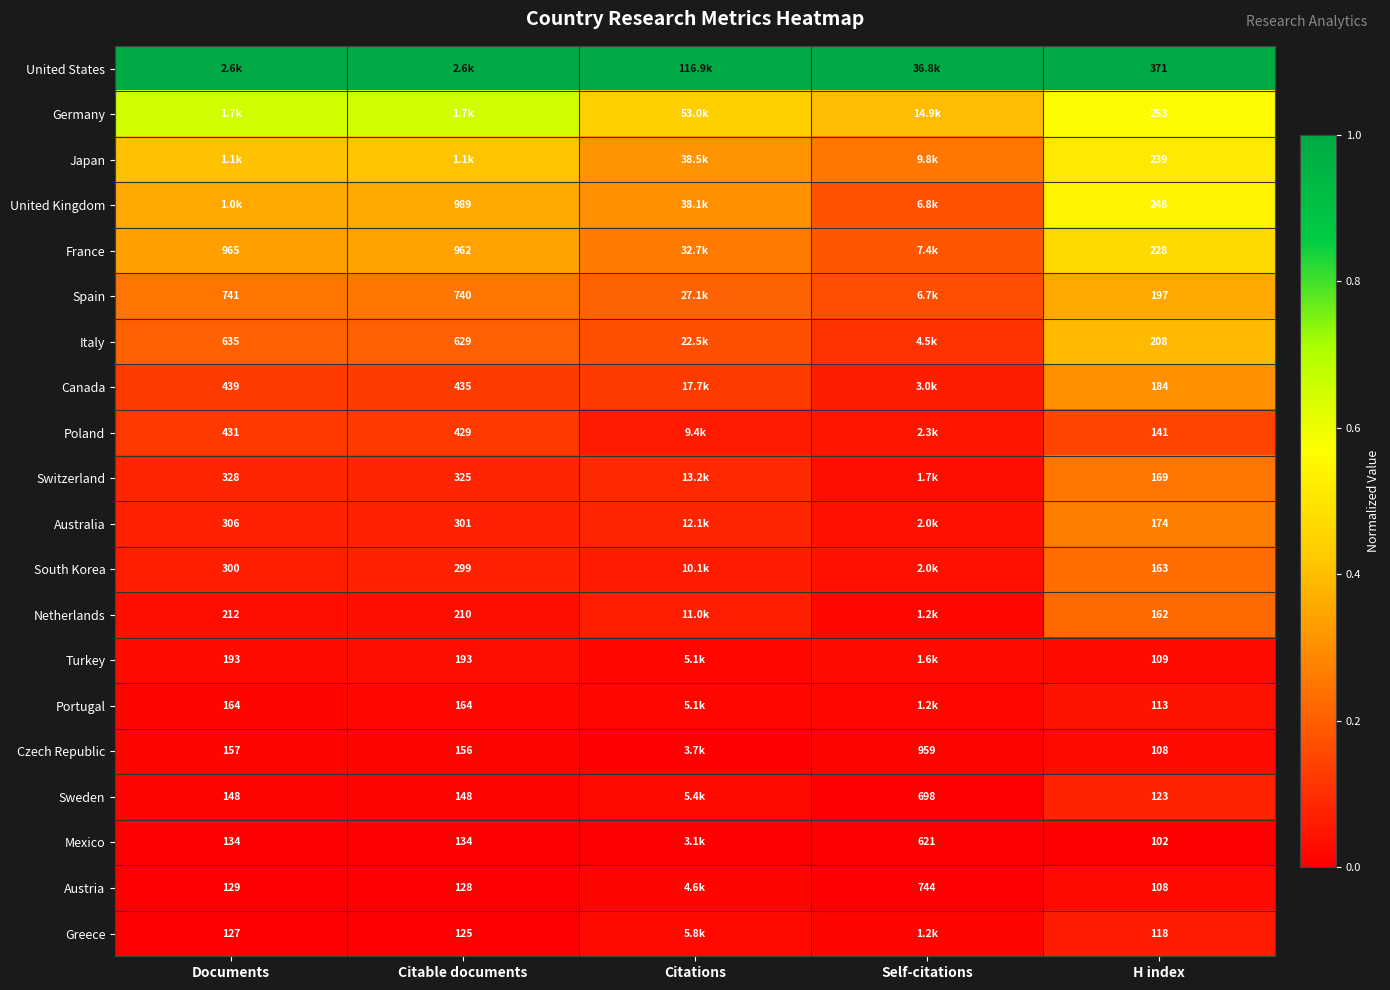

Count the number of data series in this chart.

20